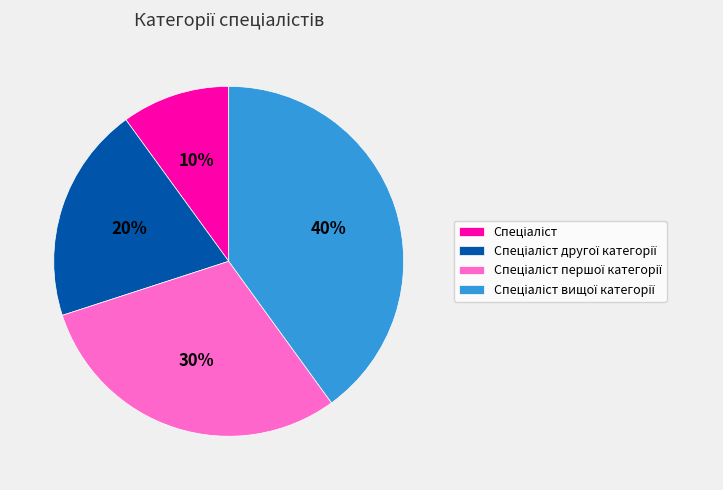

Does any single category account for the majority?

No